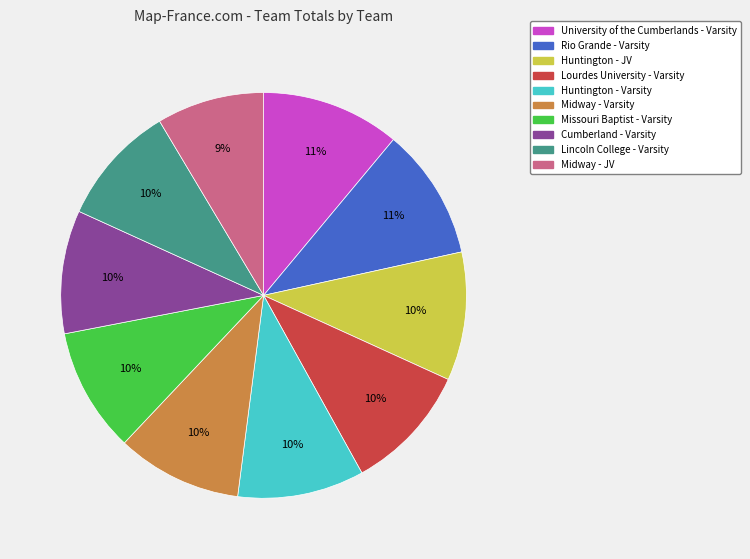

Combined, do Midway - JV and Missouri Baptist - Varsity account for over 50%?

No